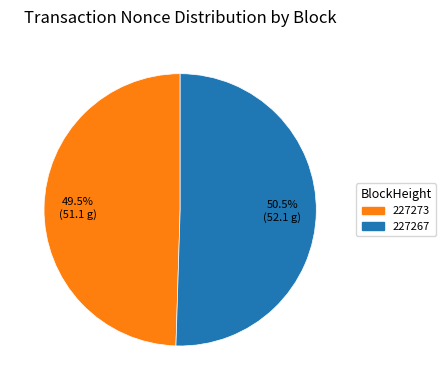

How many segments does this pie chart have?

2